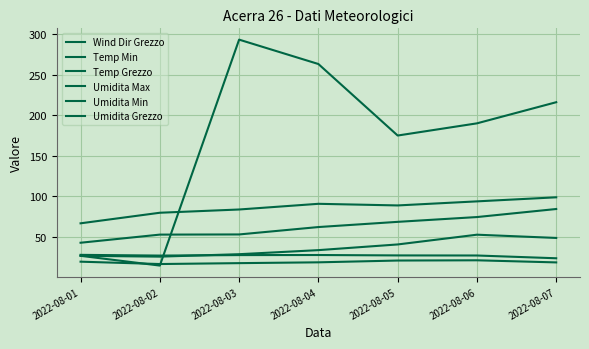

Which series has the widest spread of values?

Wind Dir Grezzo